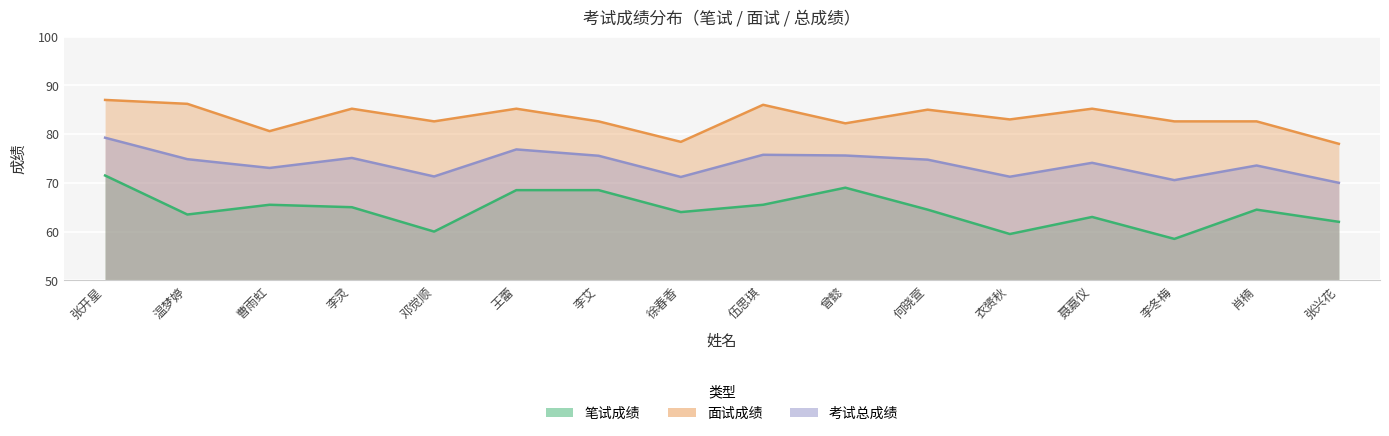

What is the difference between the maximum and minimum values in the 面试成绩 series?

9.0